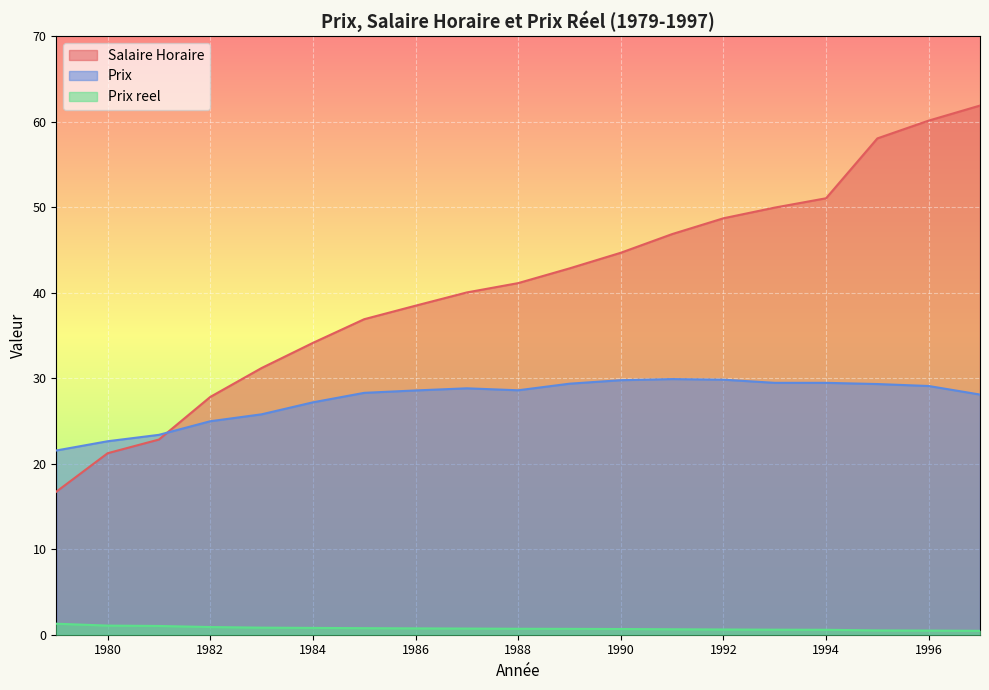

Rank the categories by Prix reel value from highest to lowest.

1979, 1980, 1981, 1982, 1983, 1984, 1985, 1986, 1987, 1988, 1989, 1990, 1991, 1992, 1993, 1994, 1995, 1996, 1997